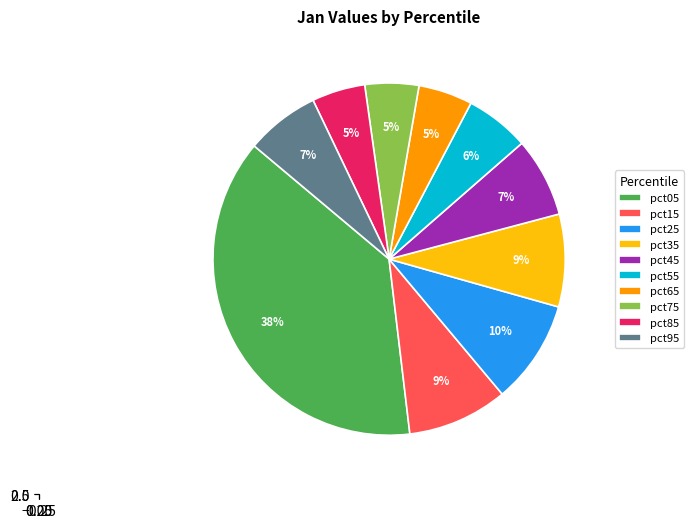

To the nearest percent, what is the difference between the largest and smallest slice percentages?

33%